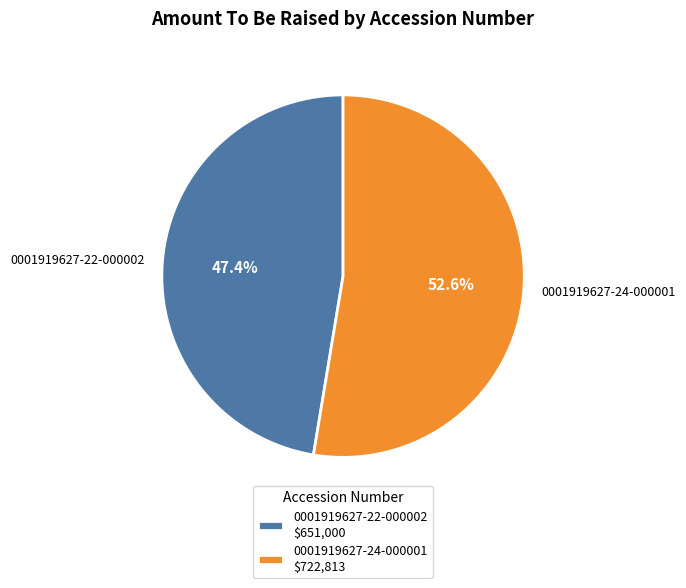

To the nearest percent, what percentage of the pie is 0001919627-22-000002?

47%